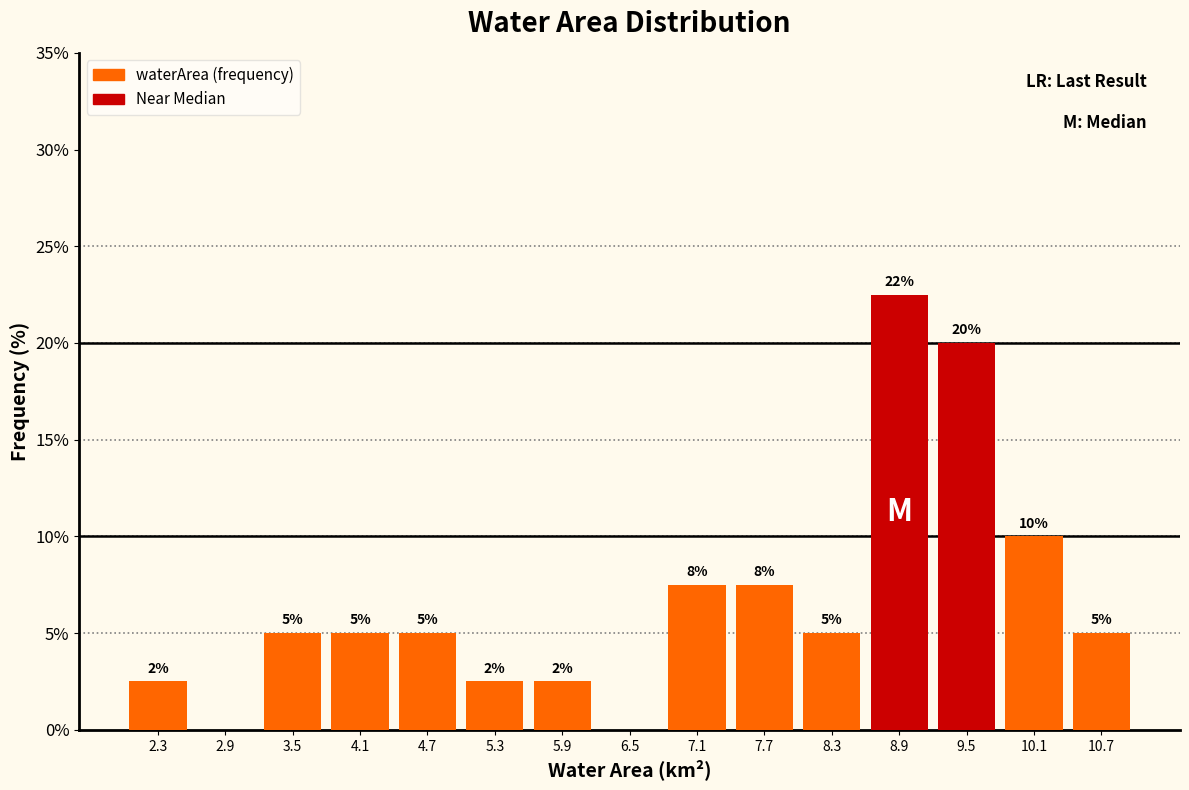

Over which range of the x-axis is the bar tallest?

8.6 to 9.2